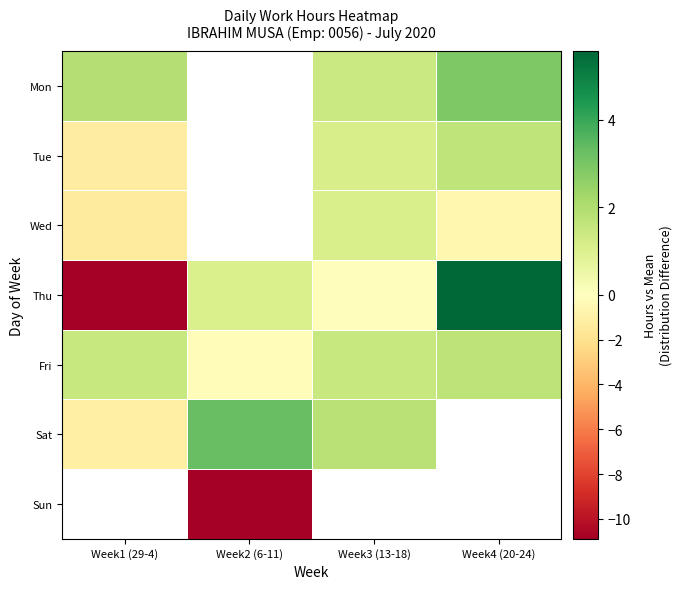

What is the lowest value of the Mon series?

1.4